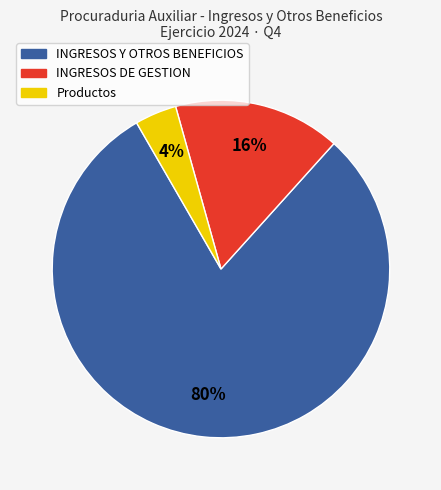

Does any single category account for the majority?

Yes